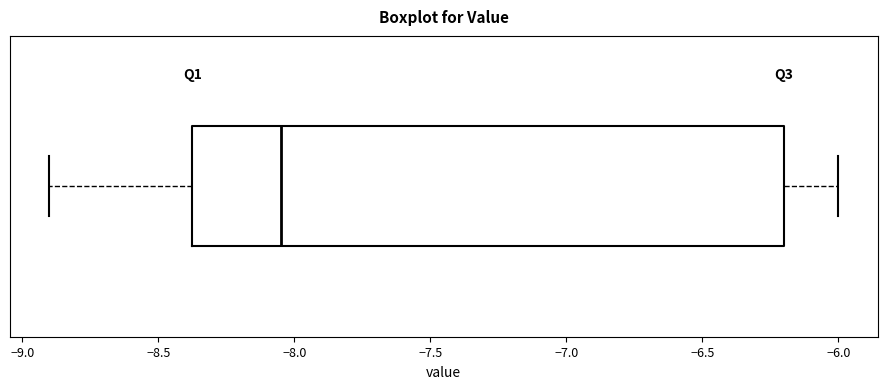

Read this box plot against the x-axis: the position of the median line, the range covered by the box, and the ends of both whiskers. The values are not printed on the chart, so give them approximately, as read against the axis.

median -8.05, box -8.35 to -6.20, whiskers -8.90 to -6.00